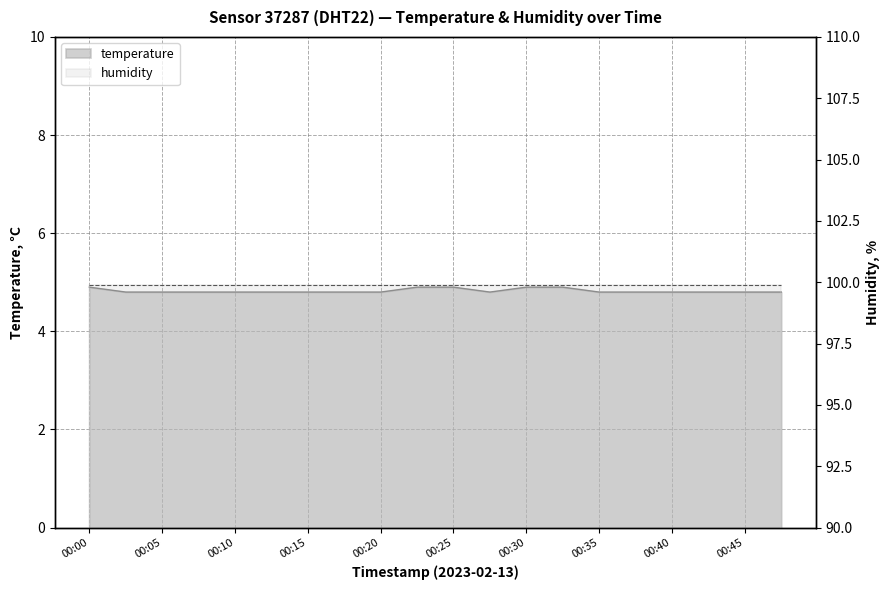

Count the values in the range 4 to 5.

20